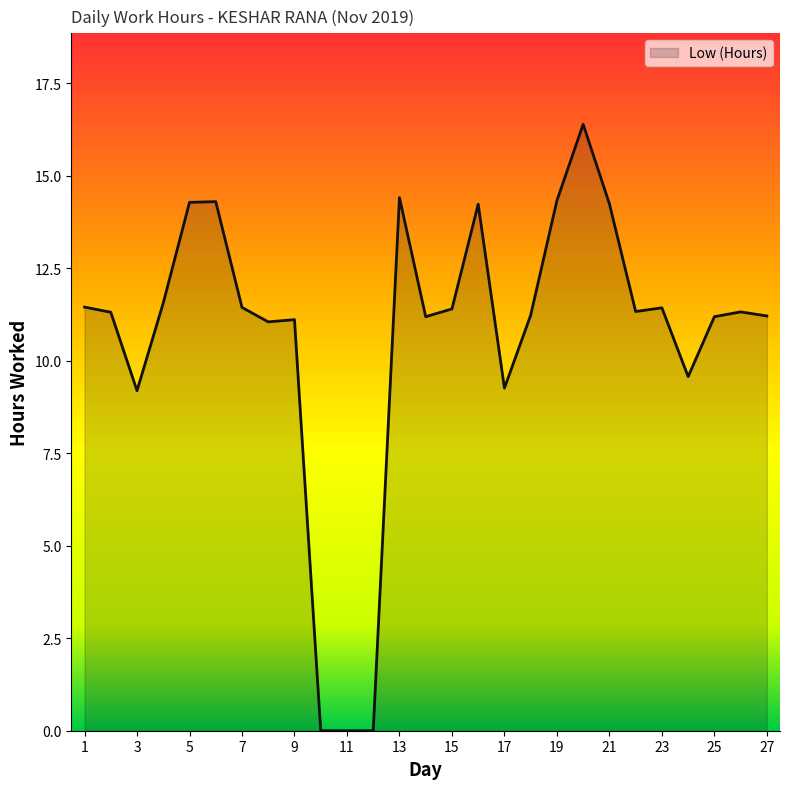

What is the greatest value displayed?

16.4